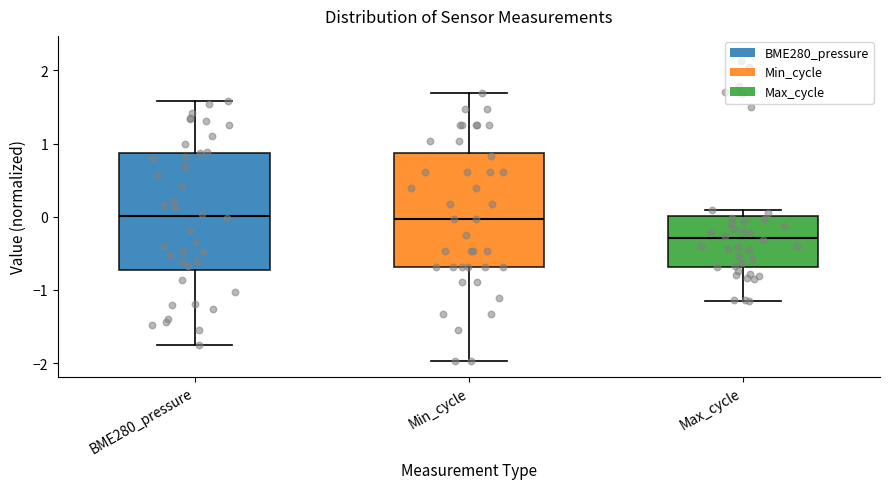

Reading left to right, read every box against the y-axis: the position of its median line, the range the box covers, and the ends of its whiskers. The values are not printed on the chart, so give them approximately, as read against the axis.

BME280_pressure: median 0.0, box -0.7 to 0.9, whiskers -1.7 to 1.6
Min_cycle: median 0.0, box -0.7 to 0.9, whiskers -2.0 to 1.7
Max_cycle: median -0.3, box -0.7 to 0.0, whiskers -1.2 to 0.1